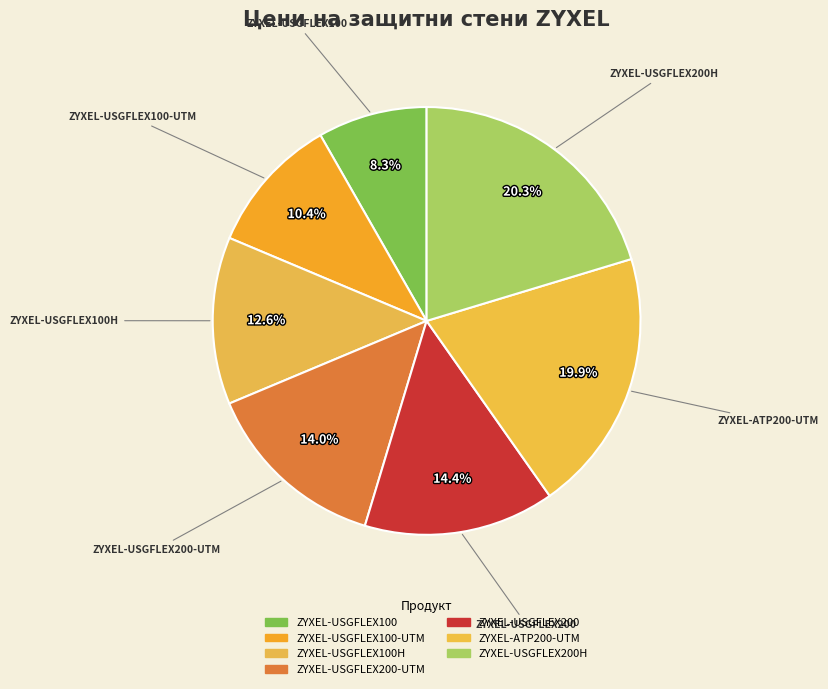

To the nearest percent, what is the average slice percentage?

14%